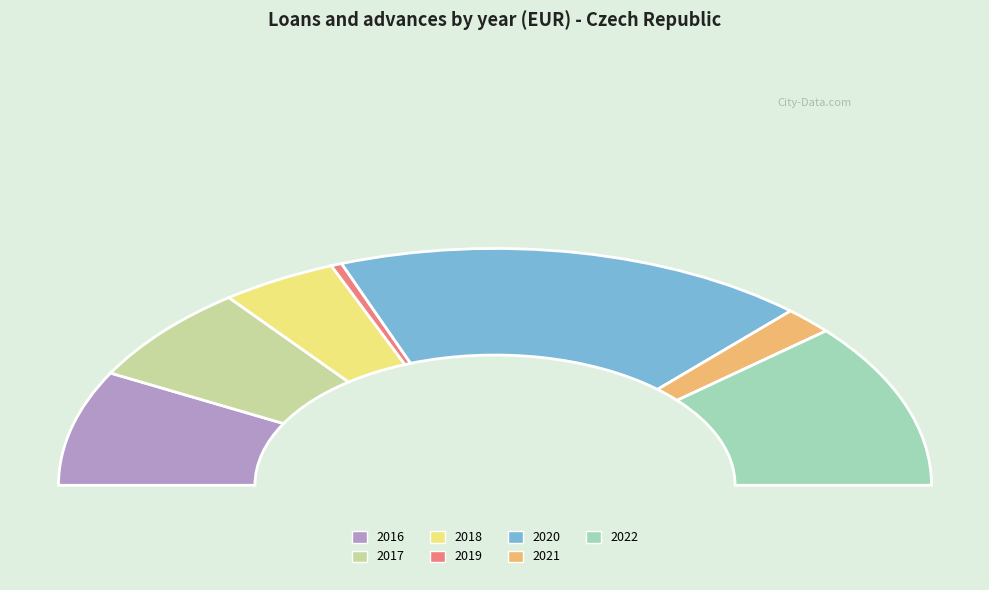

Is it true that 2017 is 20% of the pie?

False